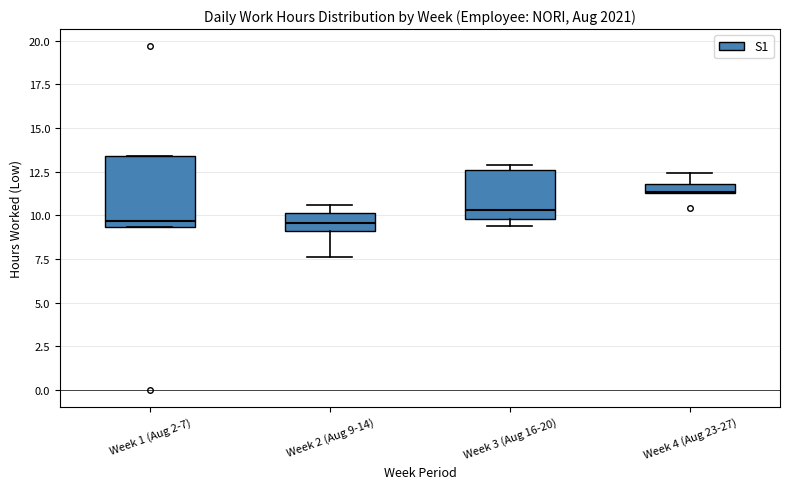

Which box's median line is the highest?

Week 4 (Aug 23-27)